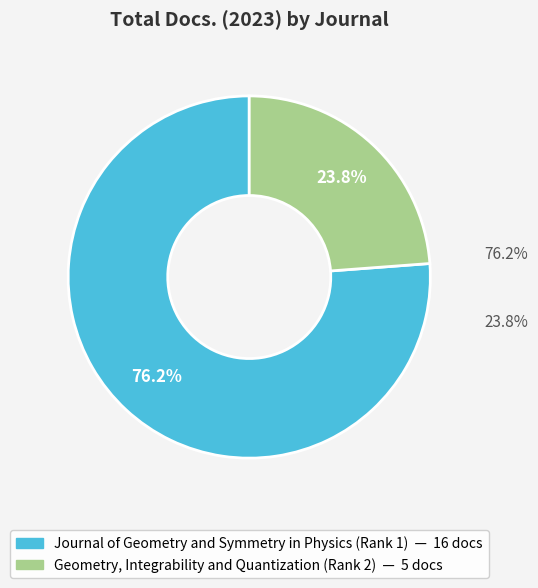

To the nearest percent, what is the combined percentage of Geometry, Integrability and Quantization (Rank 2) and Journal of Geometry and Symmetry in Physics (Rank 1)?

100%